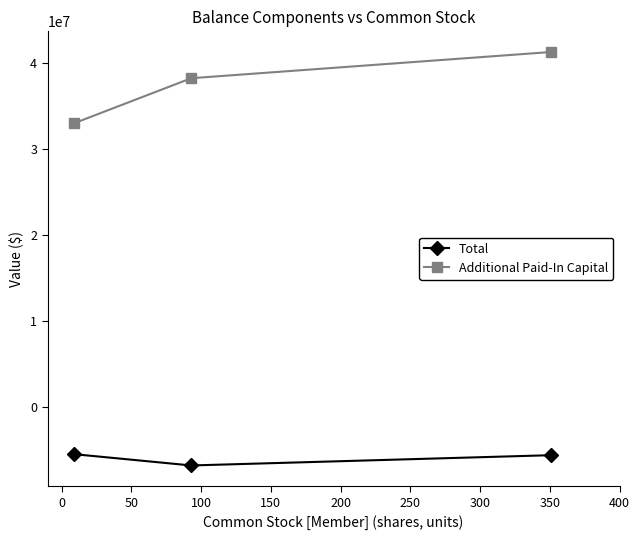

What is the sum of all Total values?

-17751715